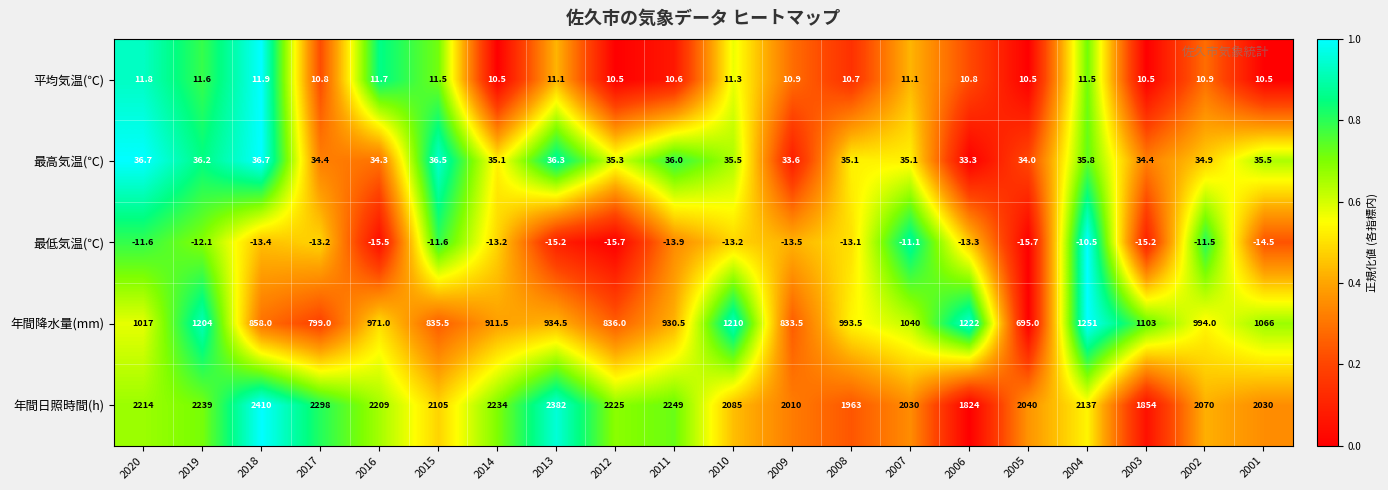

What is the spread (max minus min) of values at 2007?

2041.1